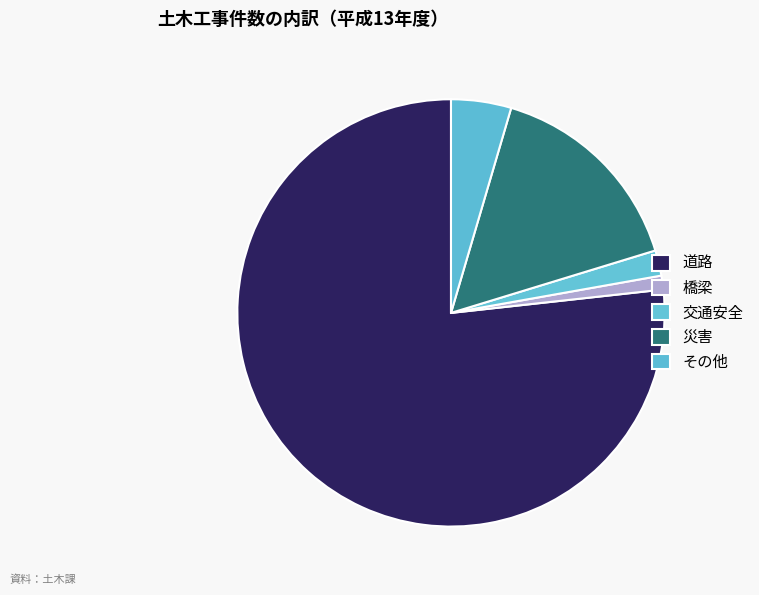

How many segments does this pie chart have?

5